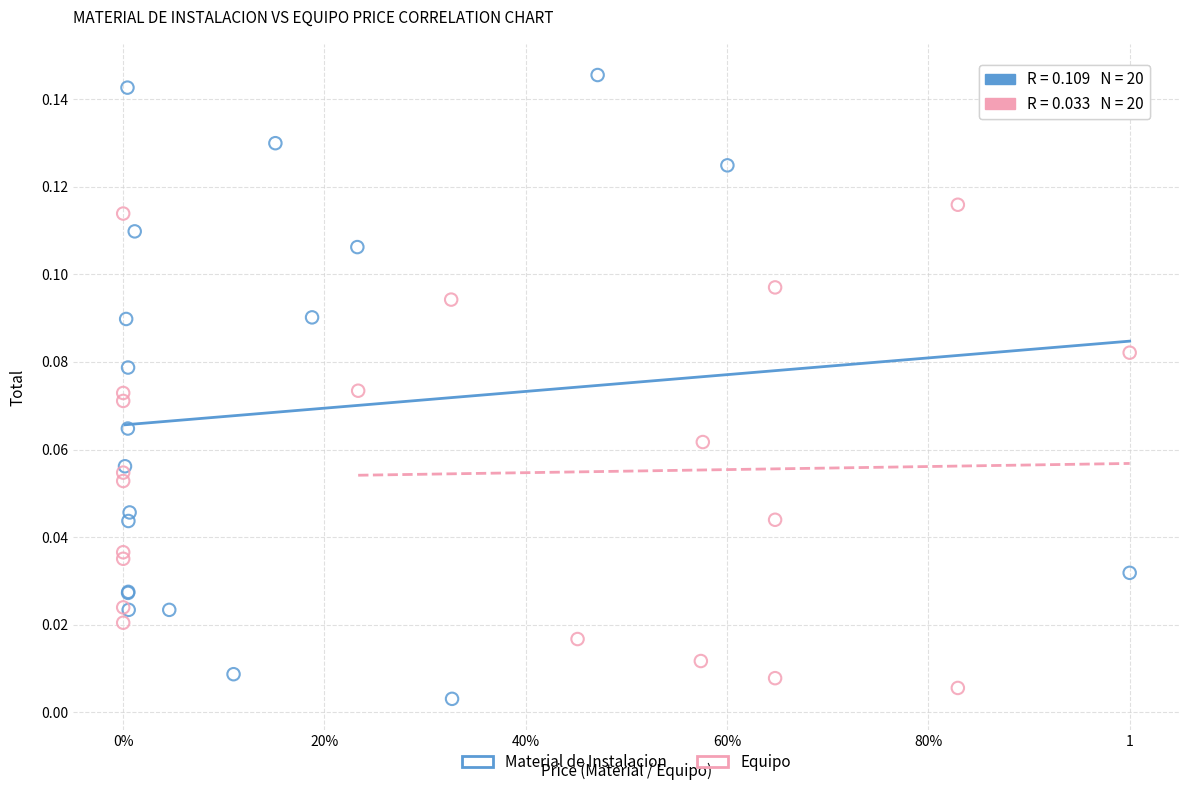

Which series has the largest Y range (max minus min)?

Material de Instalacion